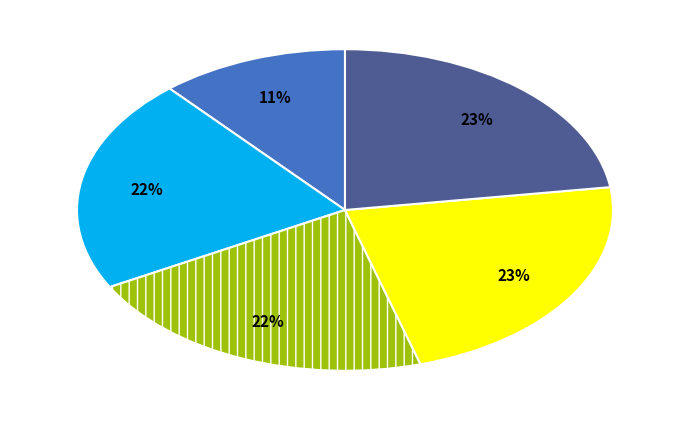

Is there a majority slice in this chart?

No